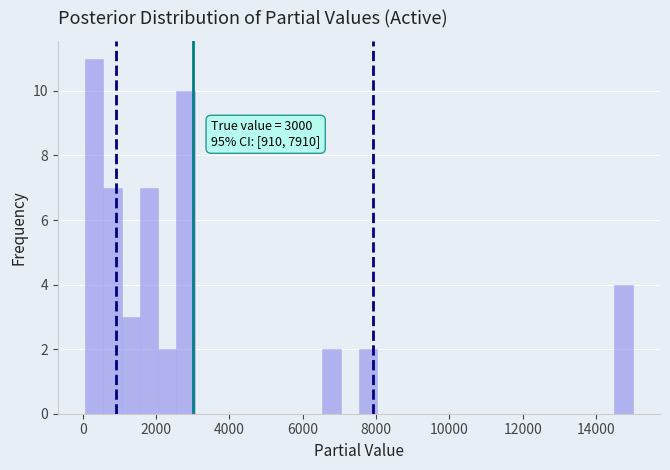

Around what value on the x-axis is the tallest bar? Give the approximate position of its centre, as read against the axis.

400